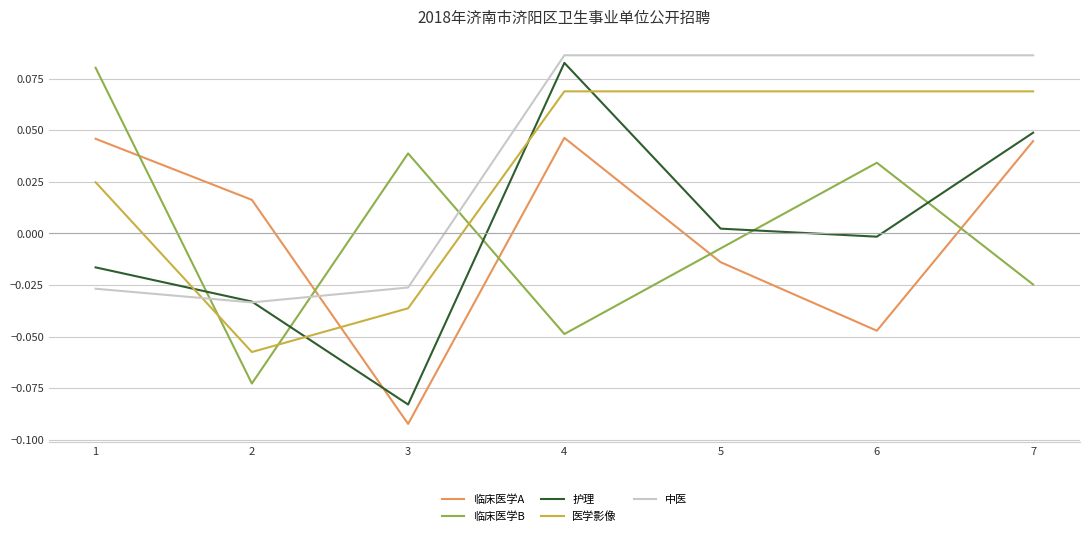

Which series has the largest range (max minus min)?

护理